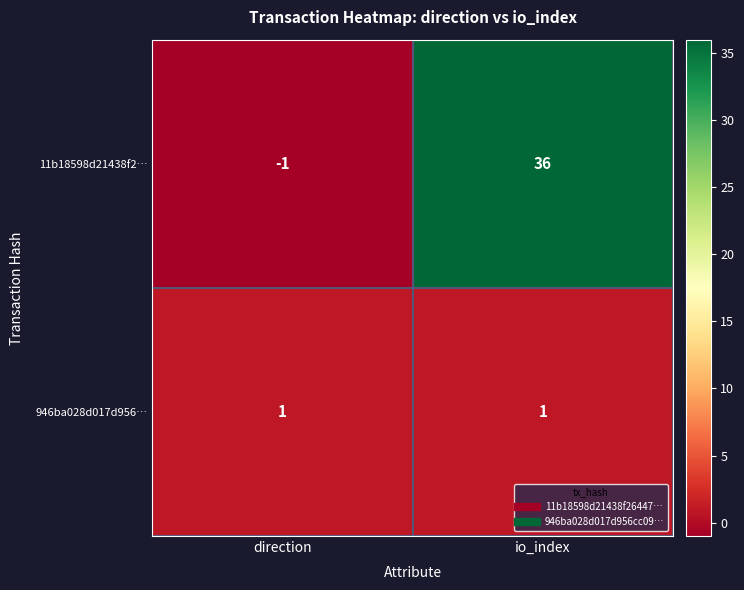

Rank the series at io_index from lowest to highest value.

946ba028d017d956…, 11b18598d21438f2…